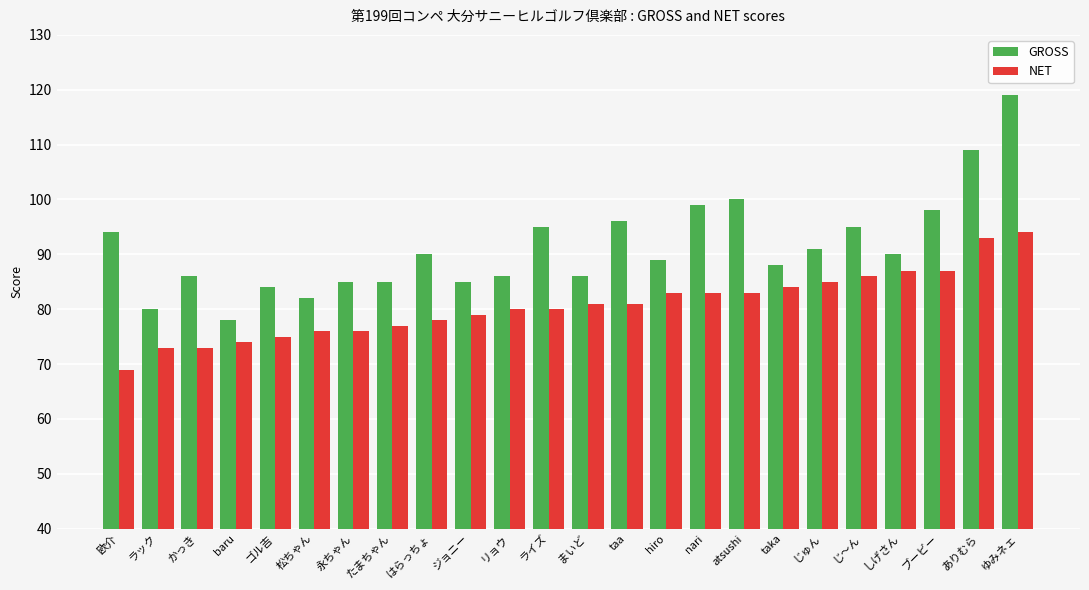

Which category has the lowest value in the GROSS series?

baru